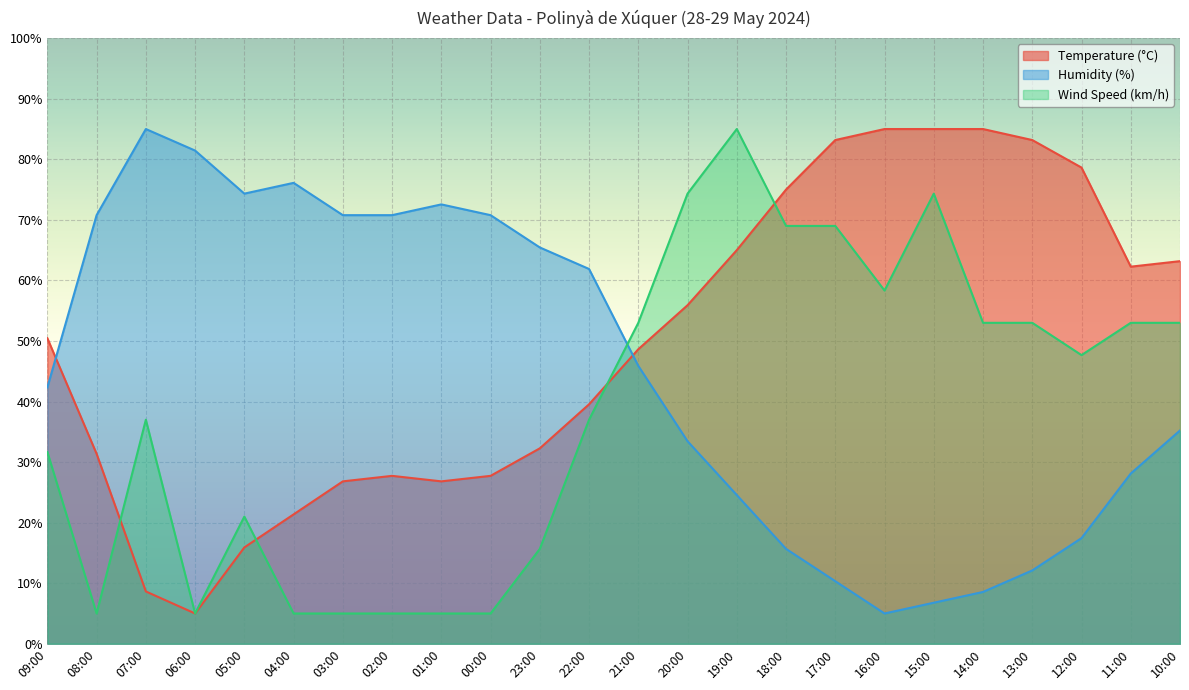

At which label does Wind Speed (km/h) first exceed 47?

21:00